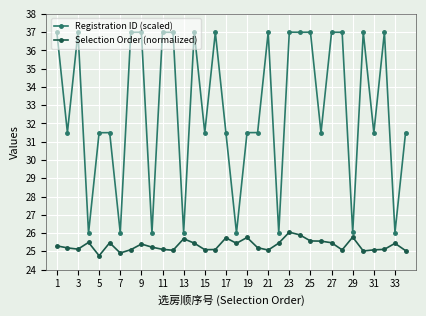

Which series has the largest range (max minus min)?

Registration ID (scaled)